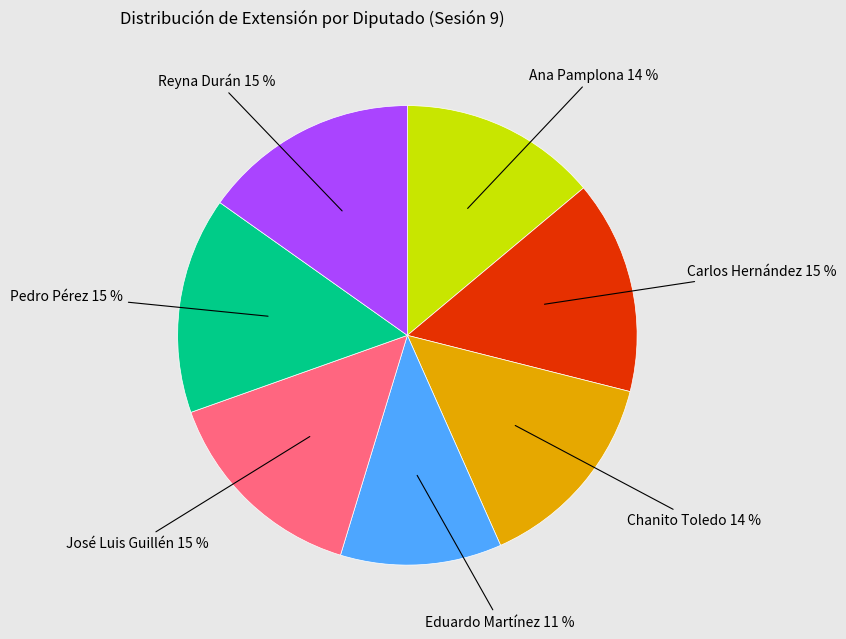

To the nearest percent, what is the average slice percentage?

14%